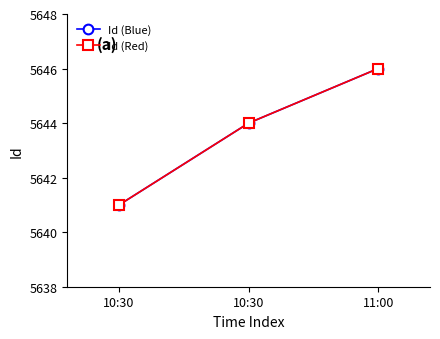

Between 10:30 and 11:00, which series saw the biggest shift?

Id (Blue)